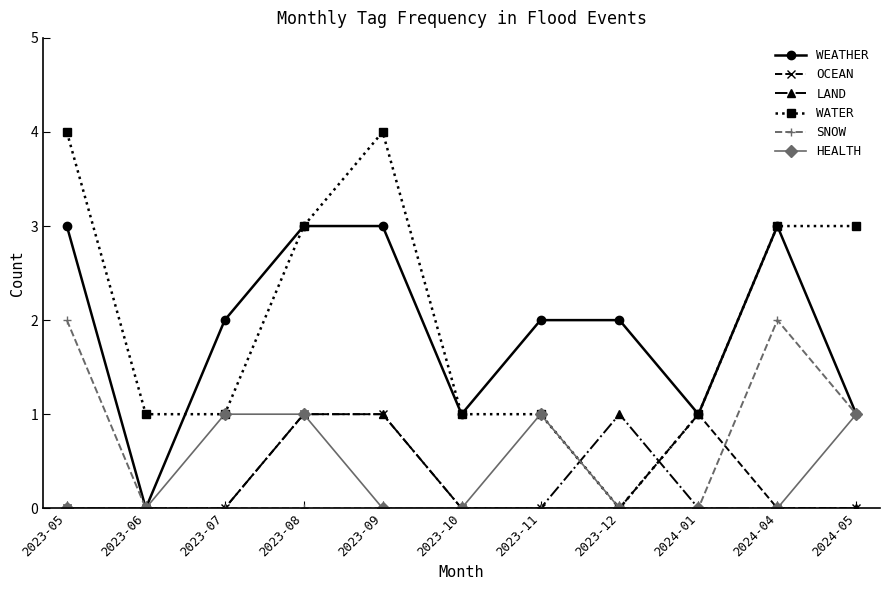

True or false: SNOW has more than 0 interior local peaks.

True